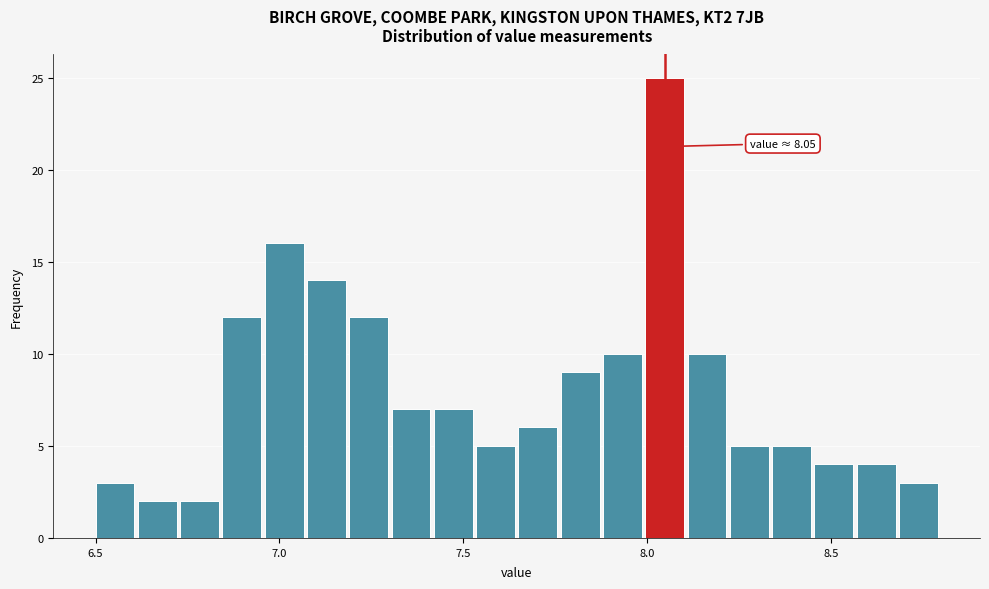

Read against the x-axis, roughly where is the centre of the tallest bar?

8.05